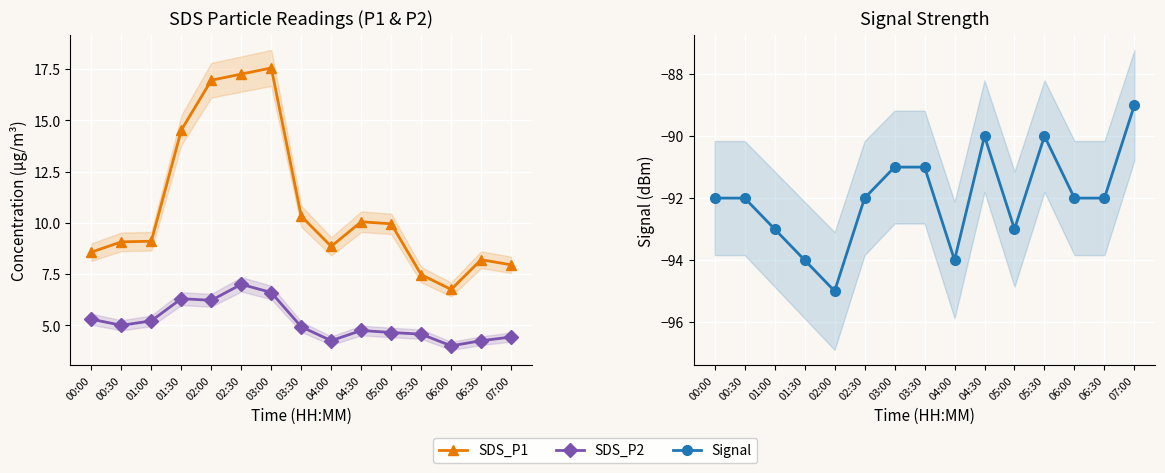

How many lines are shown in the chart?

3